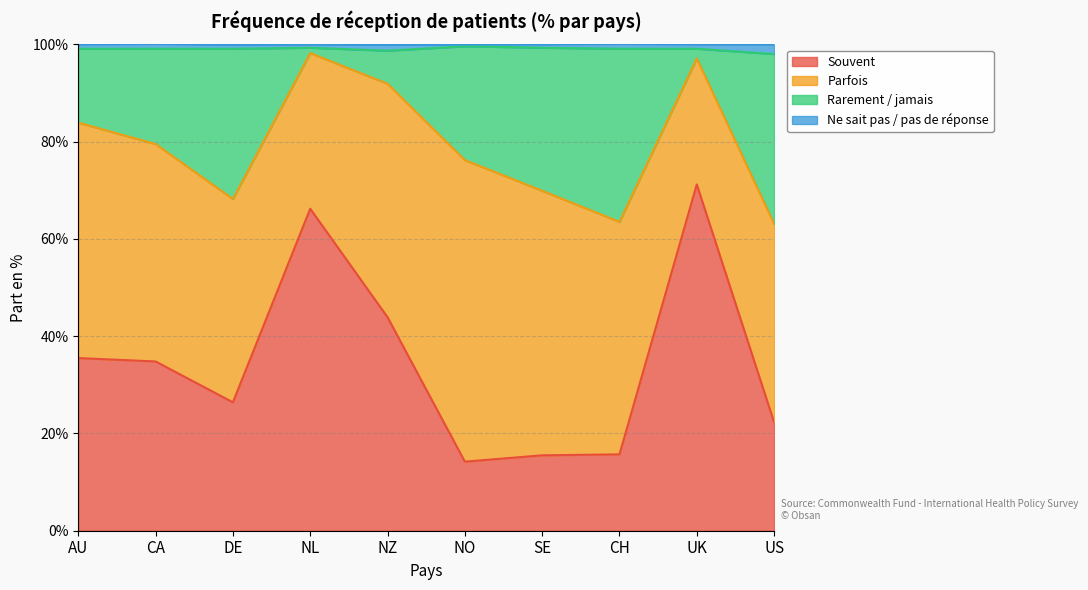

What is the highest value of the Souvent series?

71.2